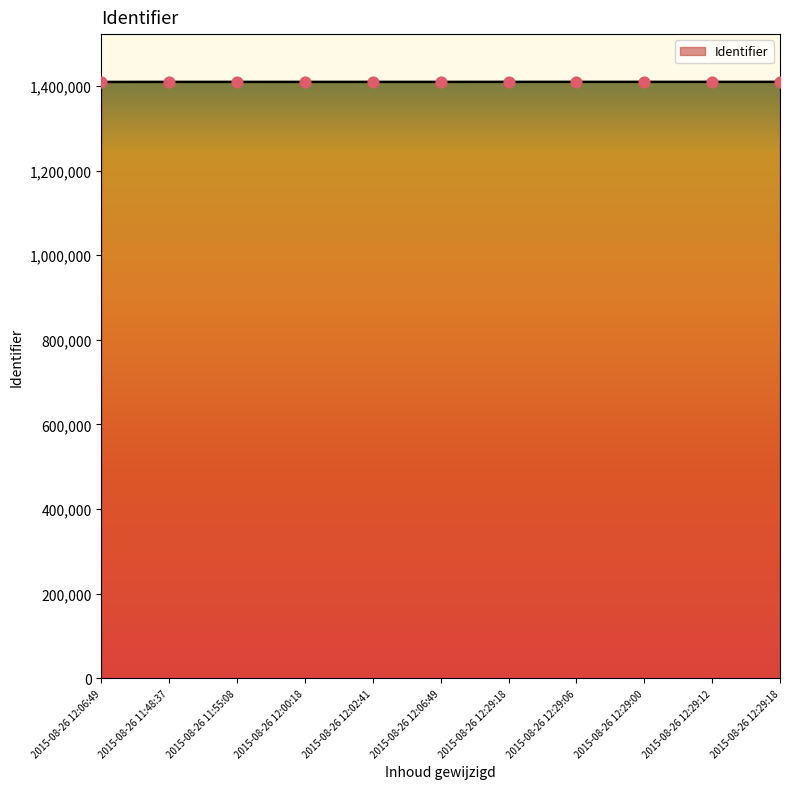

How many lines are shown in the chart?

1